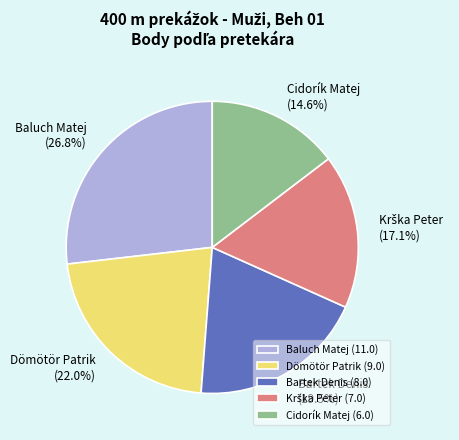

What is the ratio of the value at Baluch Matej to the value at Bartek Denis?

1.4